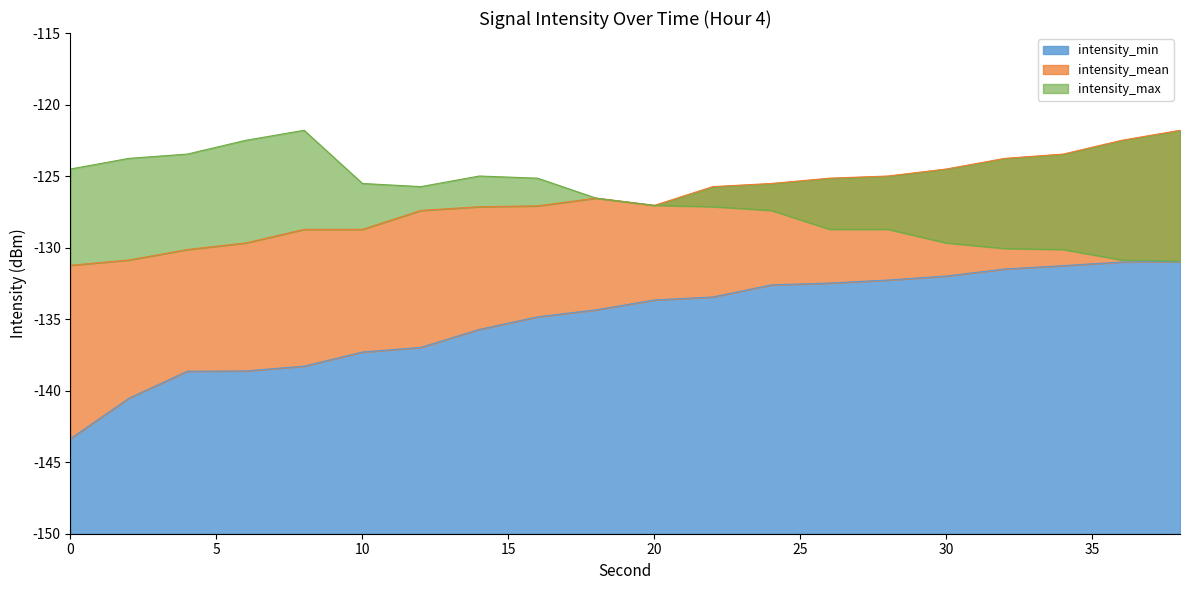

Rank the series by their maximum value, from lowest to highest.

intensity_min, intensity_mean, intensity_max